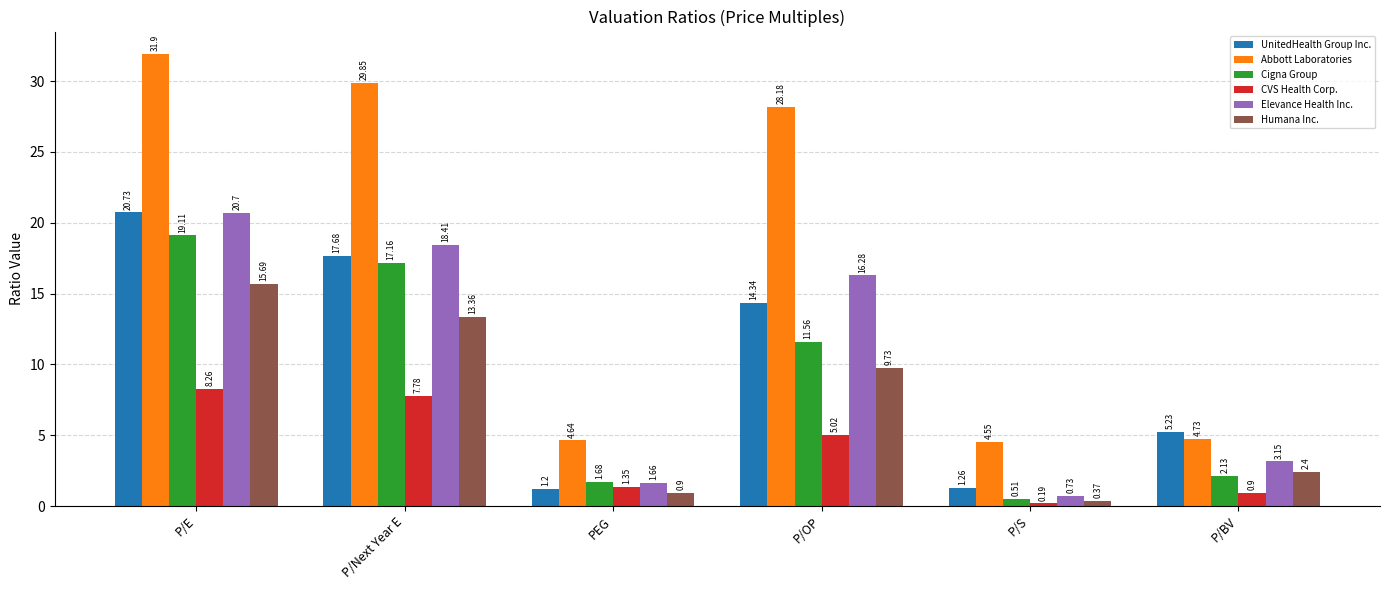

Rank the series at P/E from highest to lowest value.

Abbott Laboratories, UnitedHealth Group Inc., Elevance Health Inc., Cigna Group, Humana Inc., CVS Health Corp.